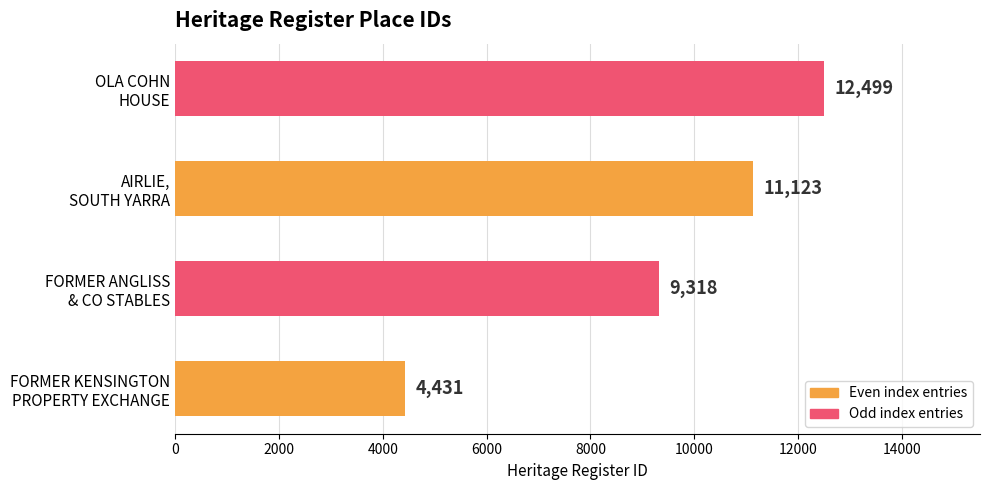

Are the bars grouped side by side (vs. stacked)?

No